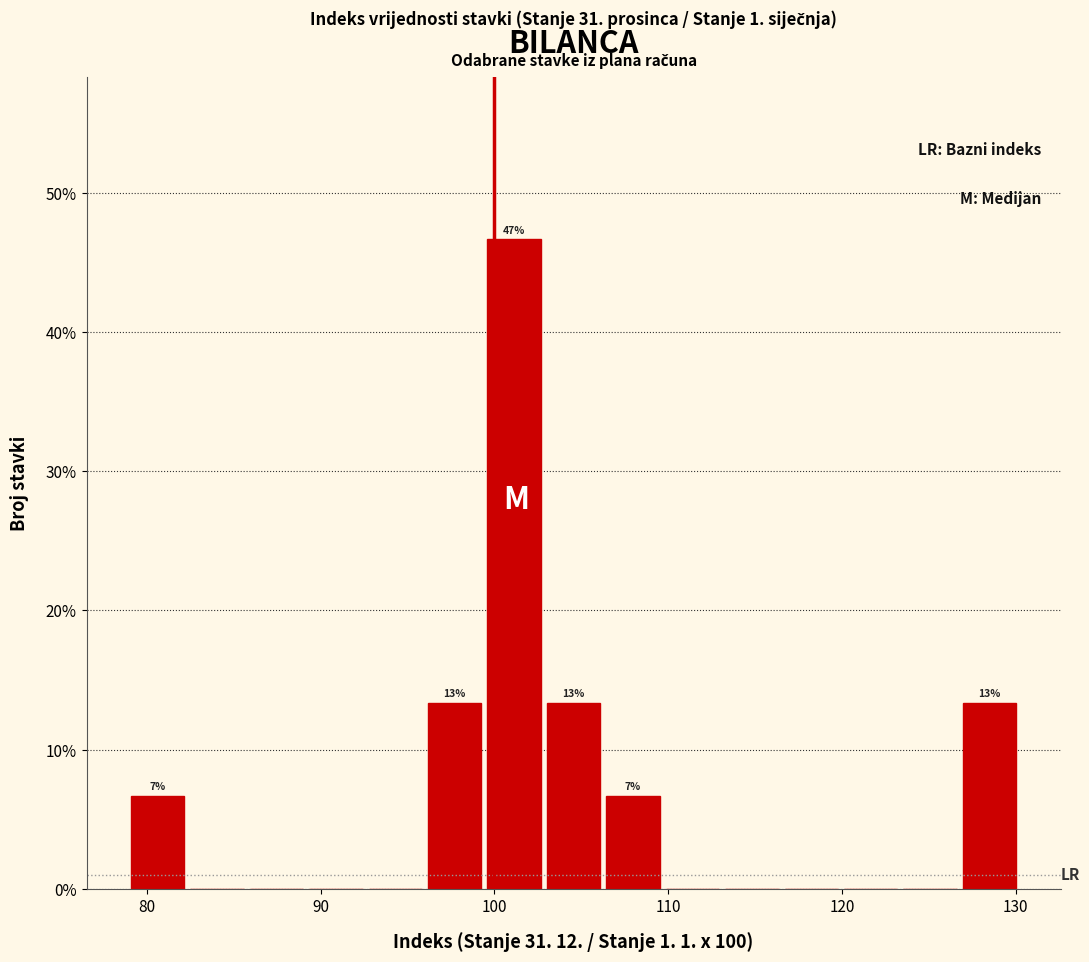

Read against the x-axis, roughly where is the centre of the tallest bar?

101